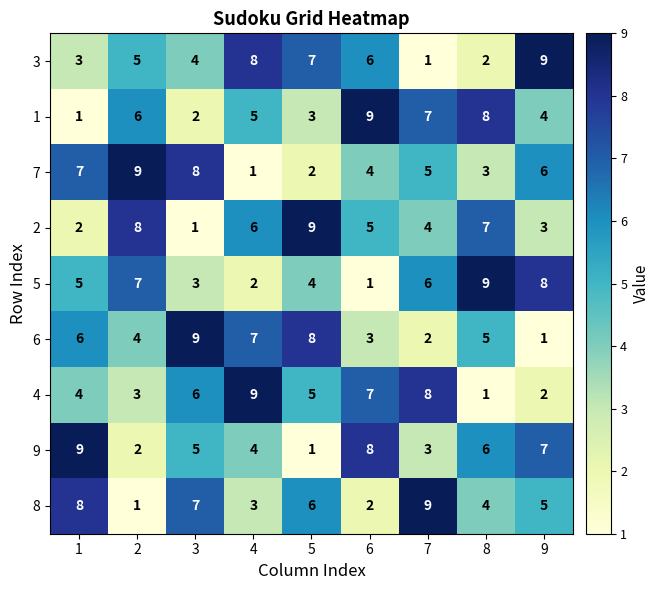

What is the difference between the maximum and second lowest values in the 8 series?

7